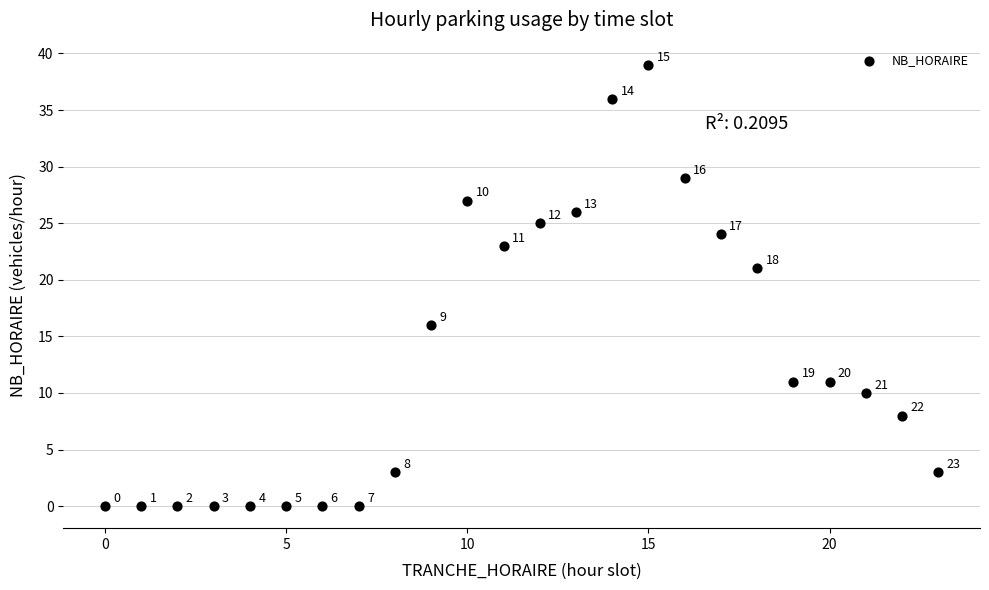

What is the range of X values (max minus min)?

23